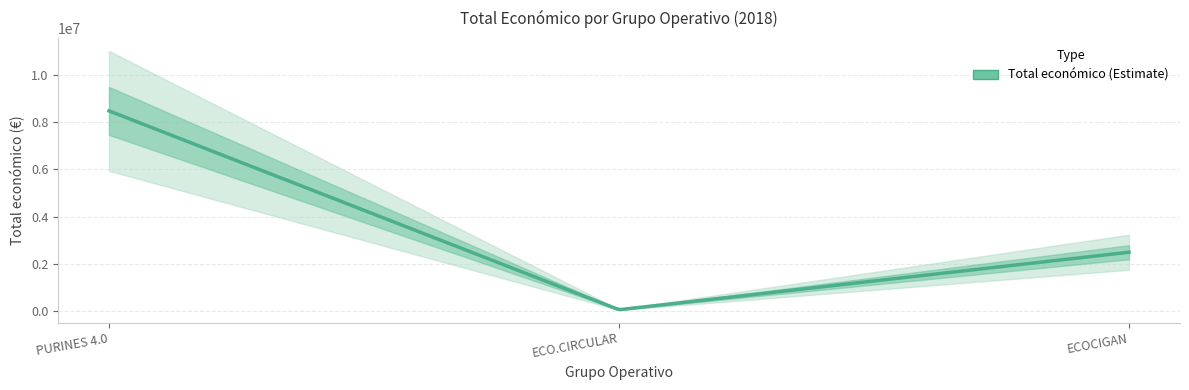

Does the chart display data point markers on the line(s)?

No